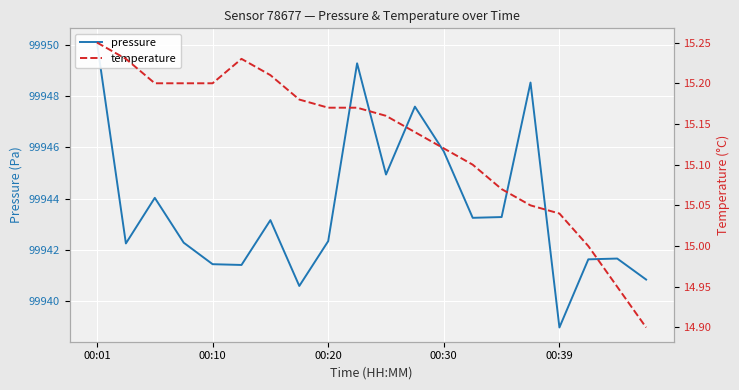

True or false: temperature and pressure cross at least once.

False